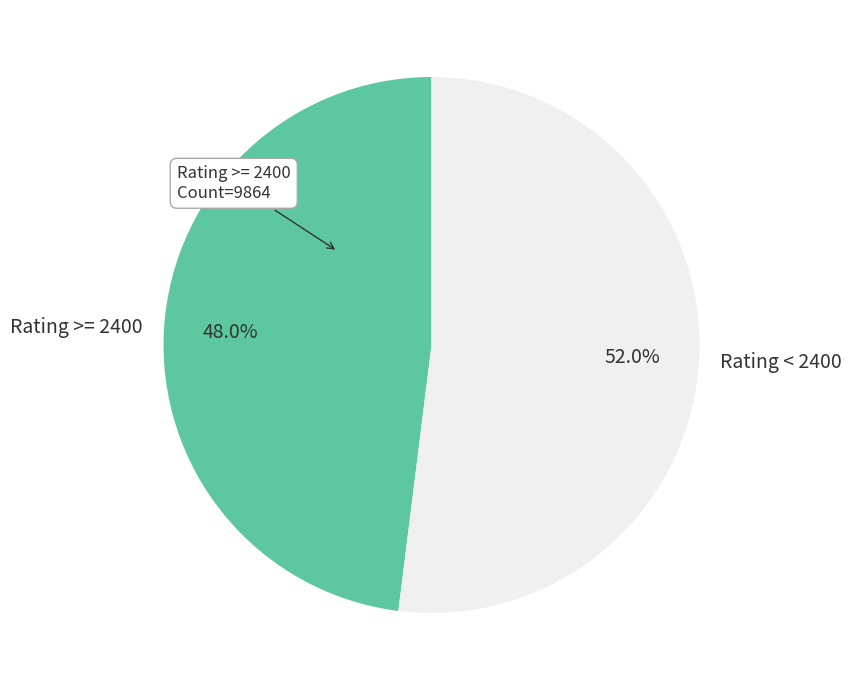

To the nearest percent, what is the average slice percentage?

50%